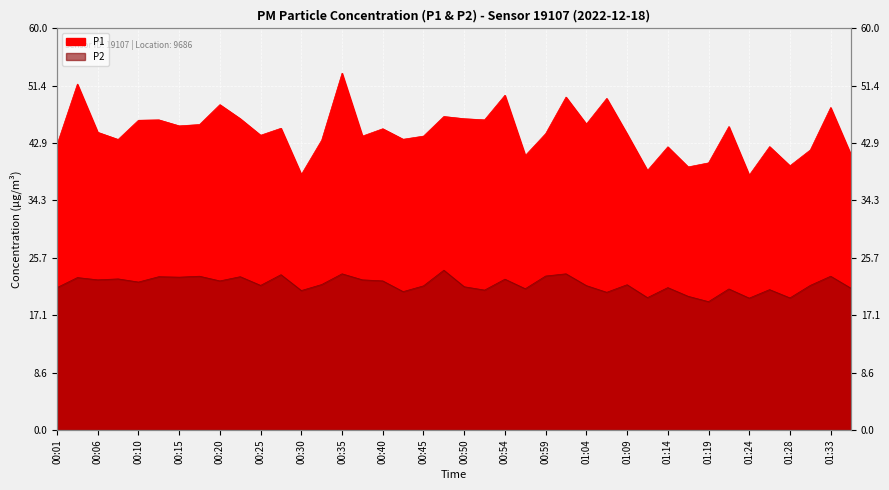

True or false: P1 and P2 intersect in this chart.

False